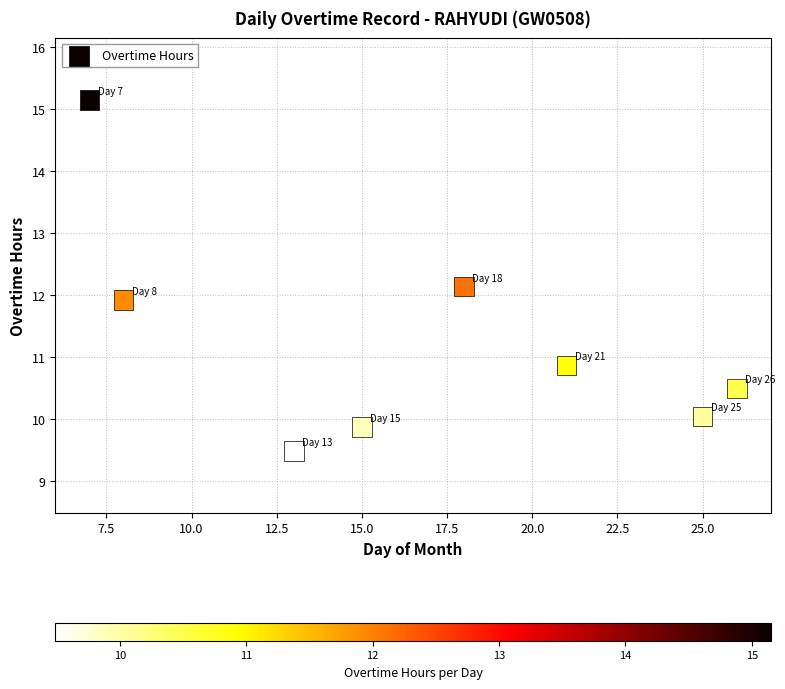

What is the range of X values (max minus min)?

19.0